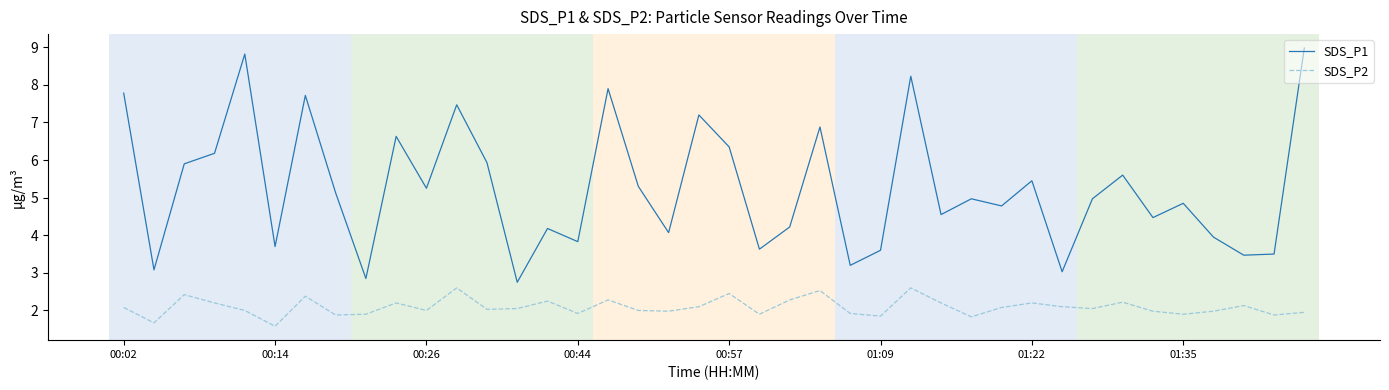

True or false: SDS_P1 and SDS_P2 cross at least once.

False